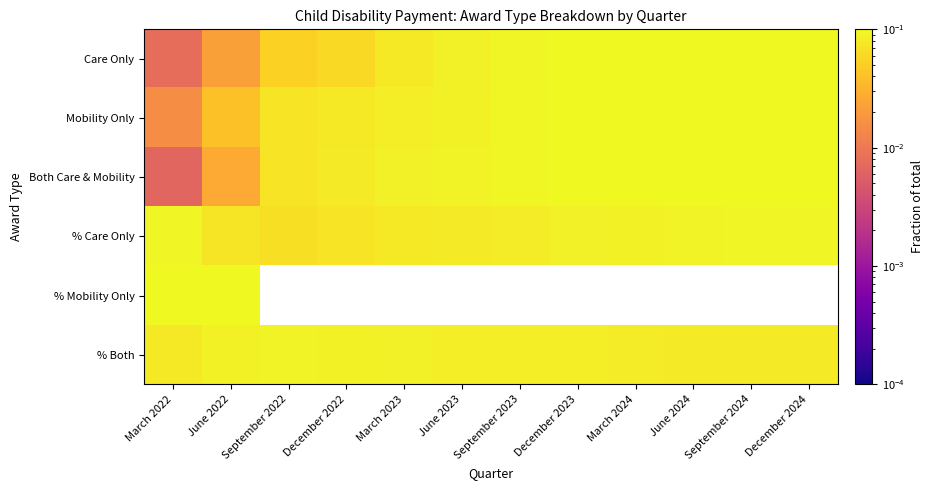

How many categories are shown in the chart?

12